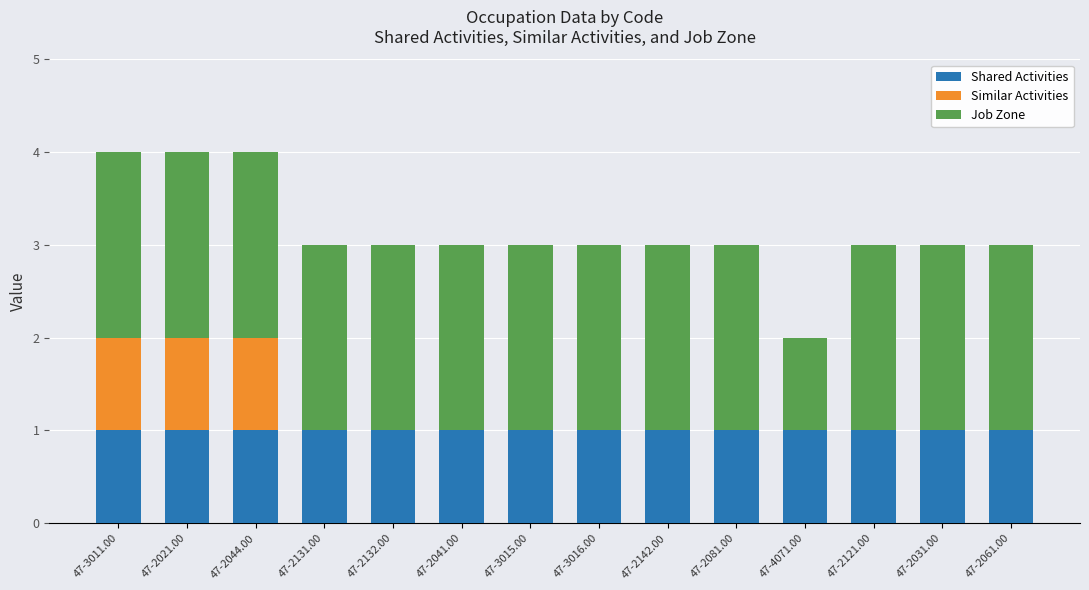

What is the total value across all series at 47-2031.00?

3